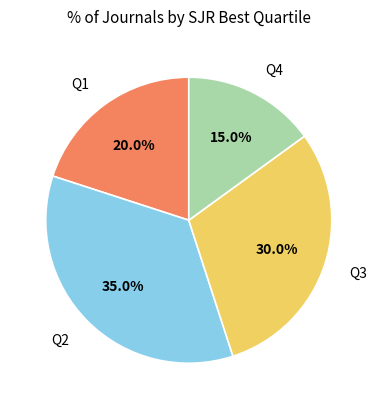

Does Q1 represent more than half of the total?

No